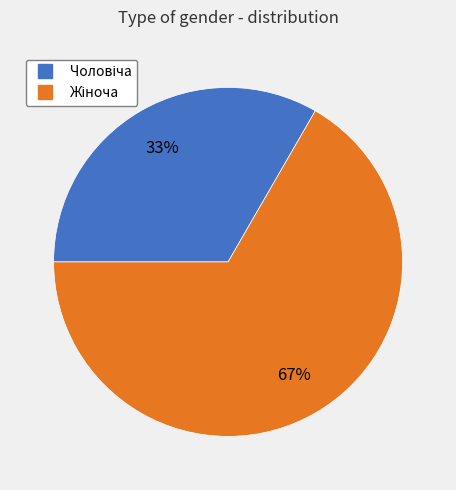

Does any single category account for the majority?

Yes